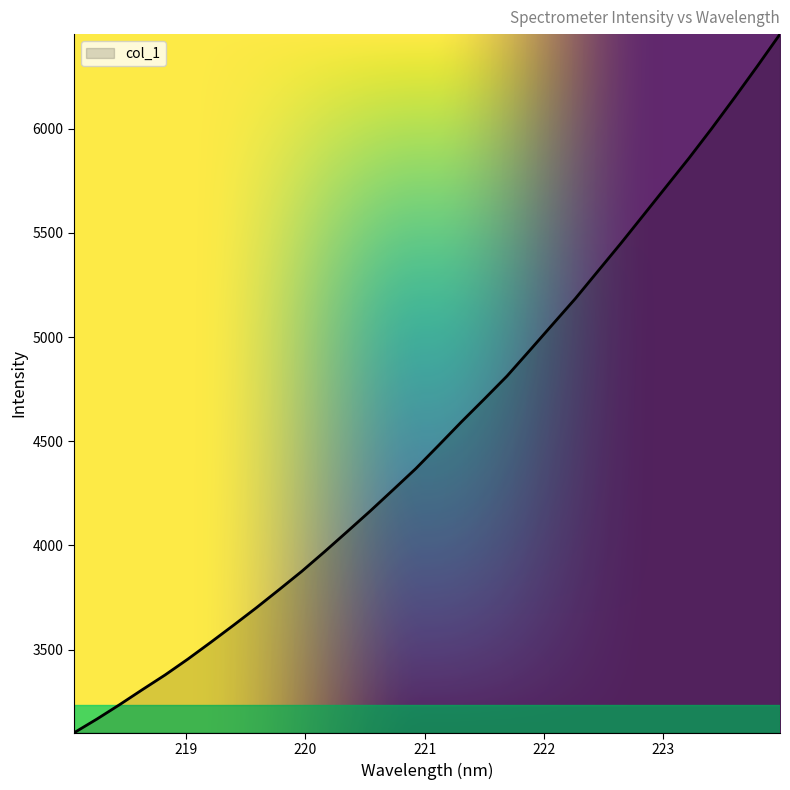

Reading right to left, extract all data points from this chart.

6454.5	6300.2	6149.4	6001.8	5859.2	5722.6	5585.8	5449.4	5317.0	5184.4	5060.3	4935.9	4812.7	4702.1	4593.1	4480.4	4369.0	4266.8	4165.5	4067.6	3970.6	3876.4	3787.9	3700.9	3617.1	3535.0	3454.8	3378.6	3307.8	3235.6	3166.2	3100.6